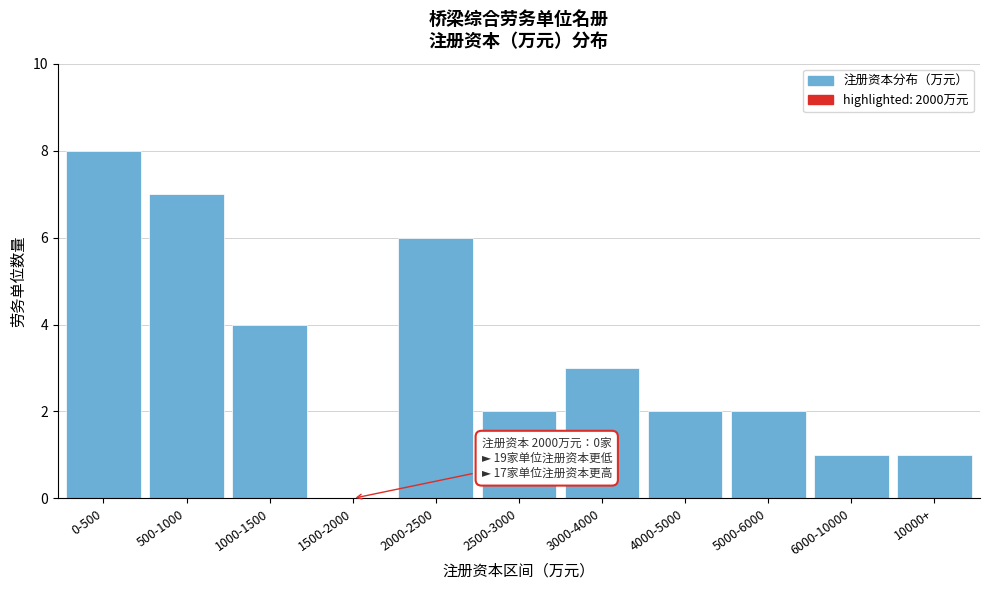

Reading left to right, extract all data points from this chart.

0-500=8	500-1000=7	1000-1500=4	1500-2000=0	2000-2500=6	2500-3000=2	3000-4000=3	4000-5000=2	5000-6000=2	6000-10000=1	10000+=1